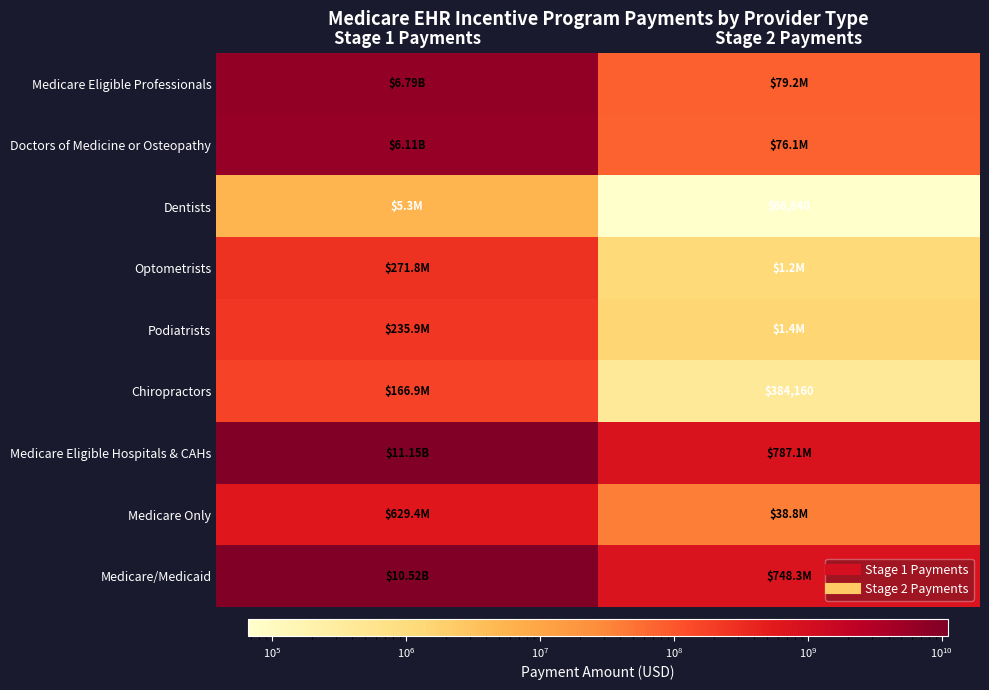

Which label corresponds to the smallest value in the chart?

Stage 2 Payments